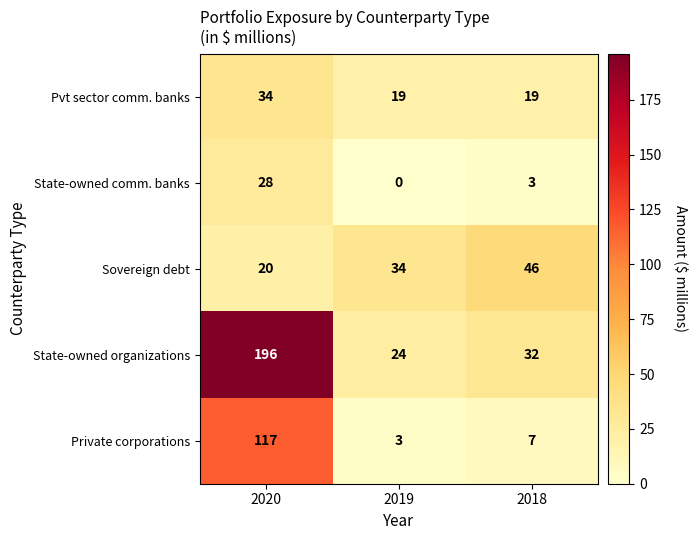

What is the difference between the Pvt sector comm. banks values at 2019 and 2020?

15